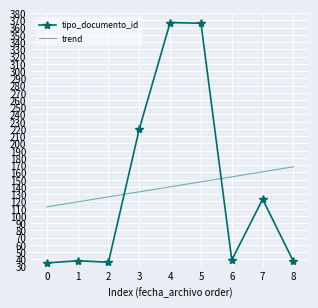

What is the average value?

140